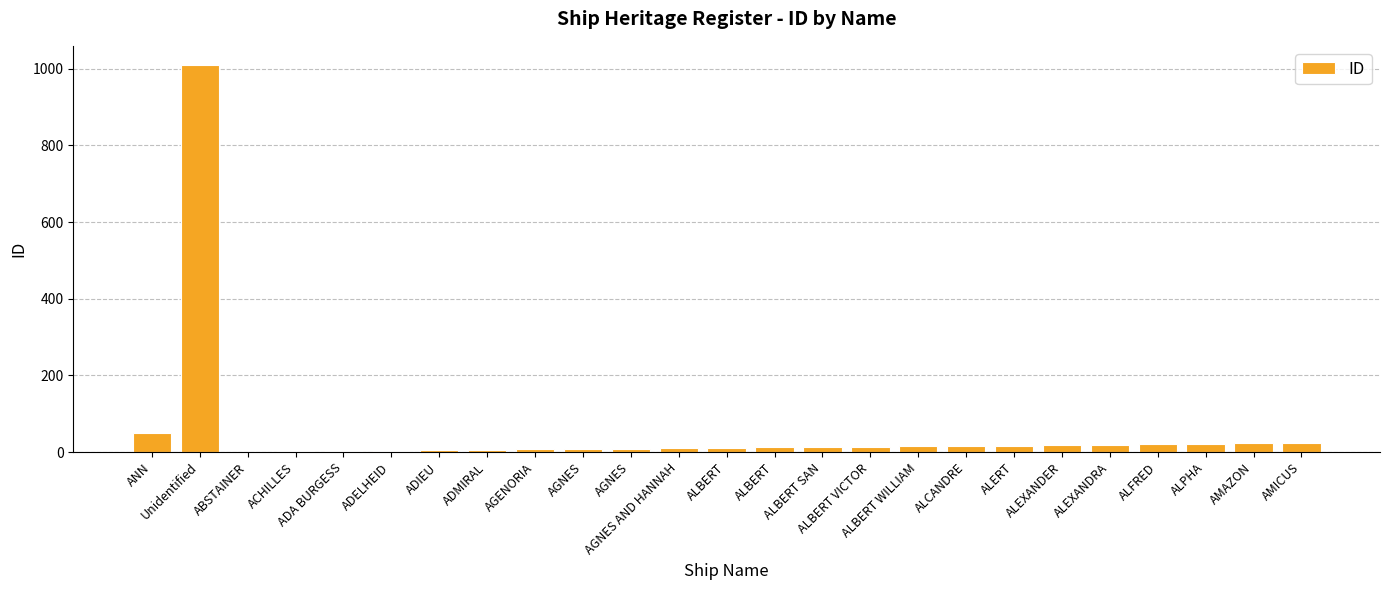

Read the value at ALBERT, to the nearest 10.

10